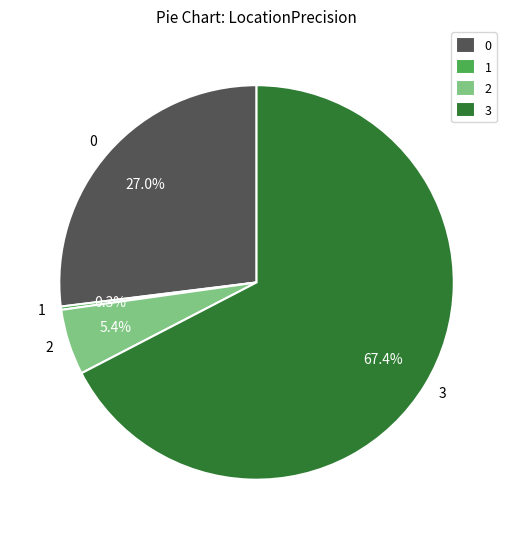

What portion of the pie excludes 2?

94.6%